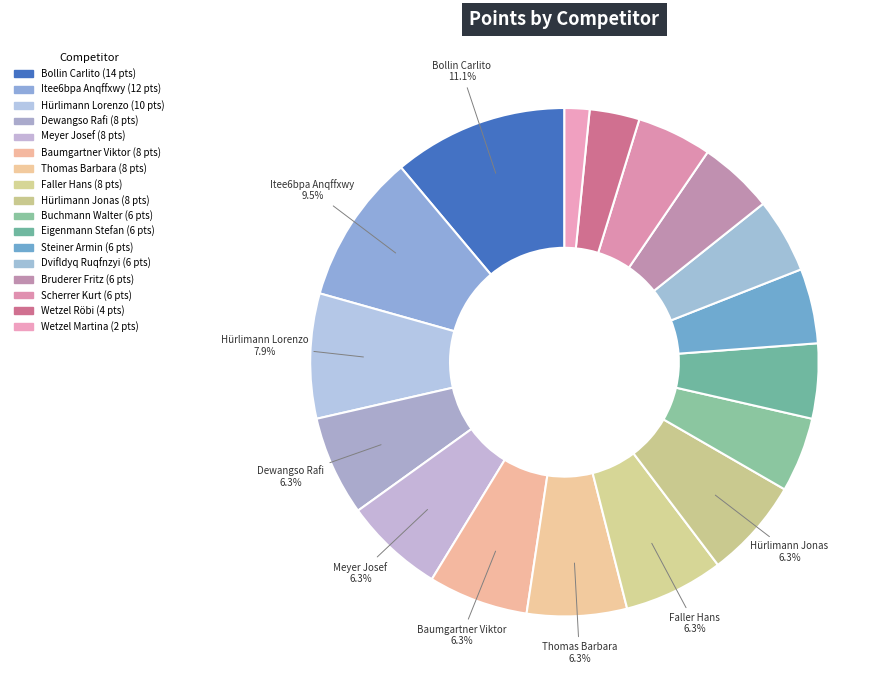

Rank the categories by value from lowest to highest.

Wetzel Martina, Wetzel Röbi, Buchmann Walter, Eigenmann Stefan, Steiner Armin, Dvifldyq Ruqfnzyi, Bruderer Fritz, Scherrer Kurt, Dewangso Rafi, Meyer Josef, Baumgartner Viktor, Thomas Barbara, Faller Hans, Hürlimann Jonas, Hürlimann Lorenzo, Itee6bpa Anqffxwy, Bollin Carlito